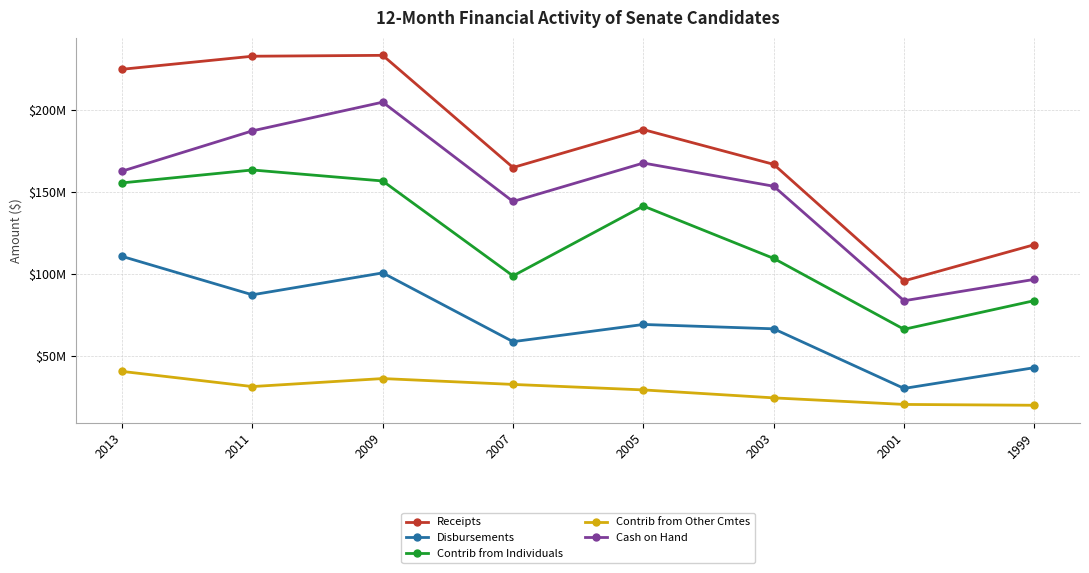

What are all the series names shown in the legend?

Receipts, Disbursements, Contrib from Individuals, Contrib from Other Cmtes, Cash on Hand